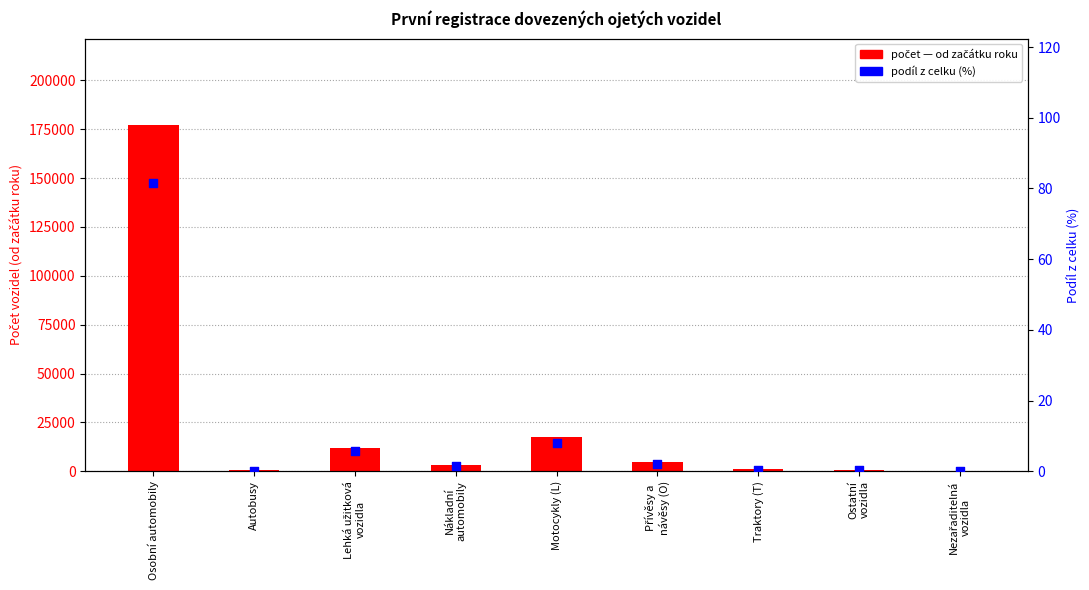

Which series contains the highest Y value?

Od začátku roku (počet)